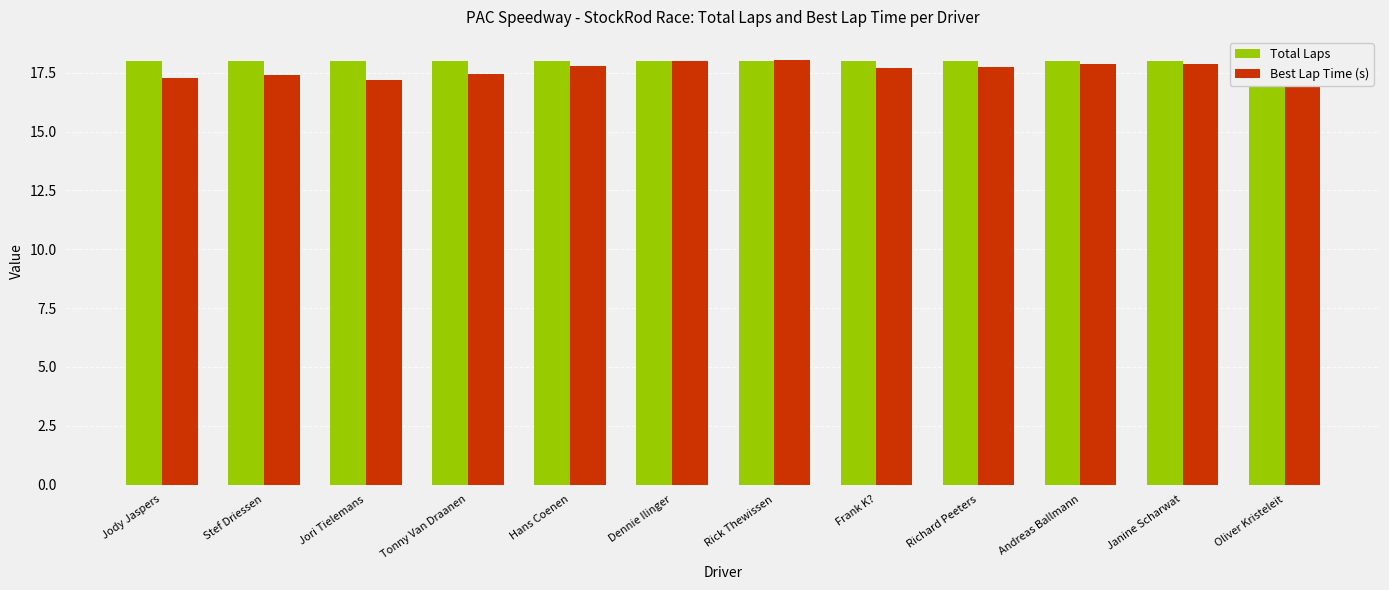

What is the maximum value shown in the chart?

18.1